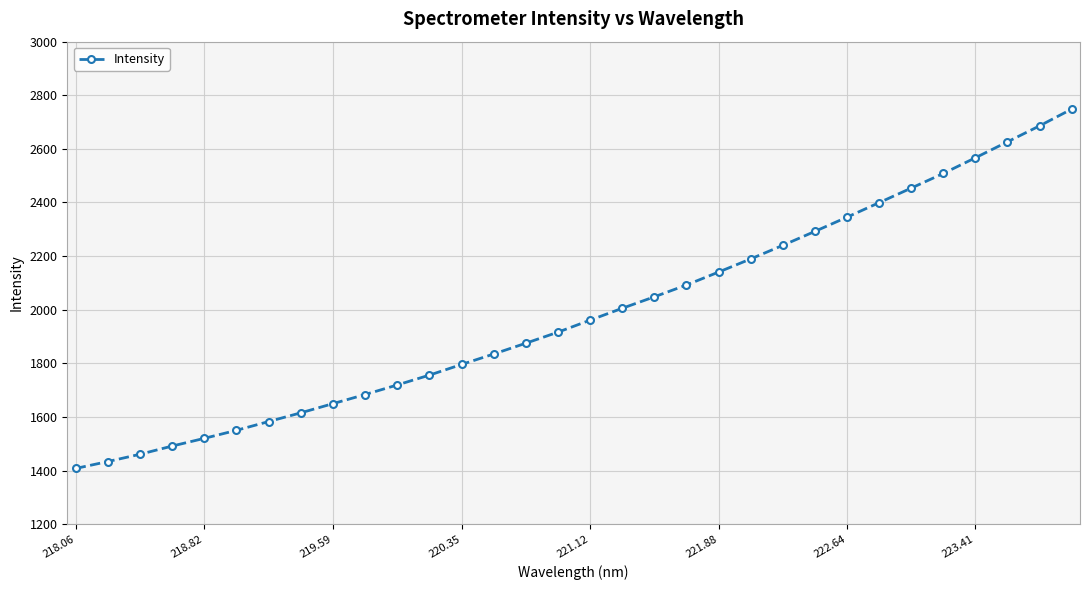

What is the smallest value displayed?

1407.7